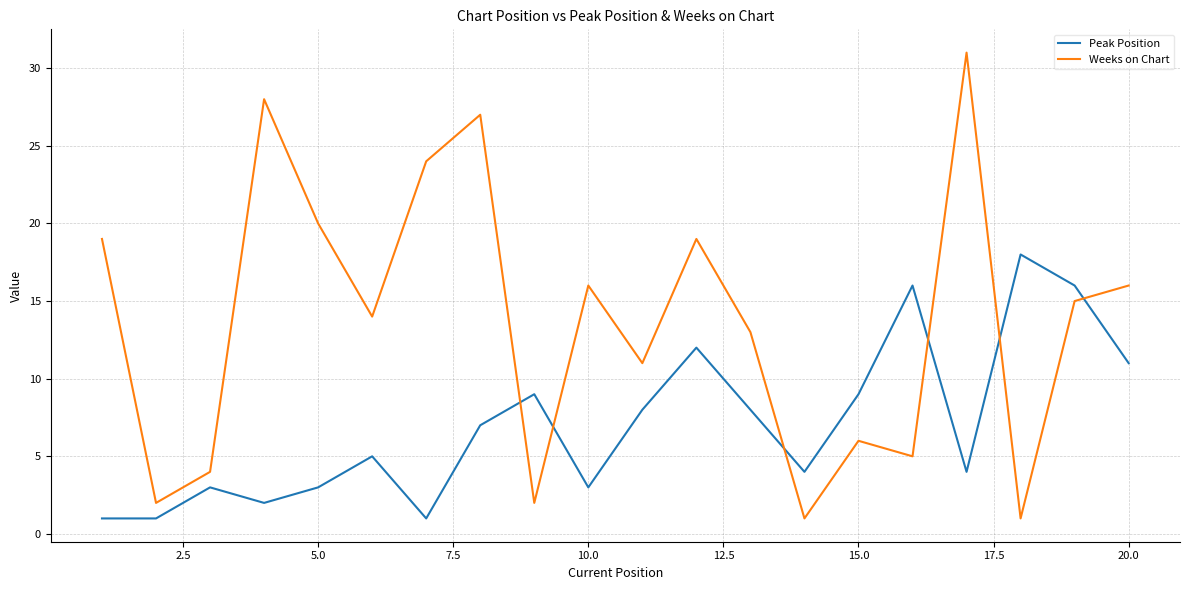

How many interior local peaks does the Peak Position series have?

6